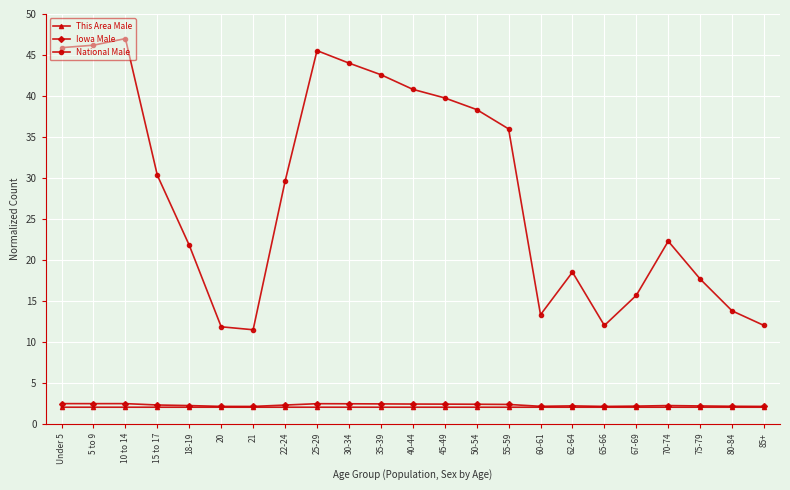

The National Male series shows 13.8 at 80-84. True or false?

True